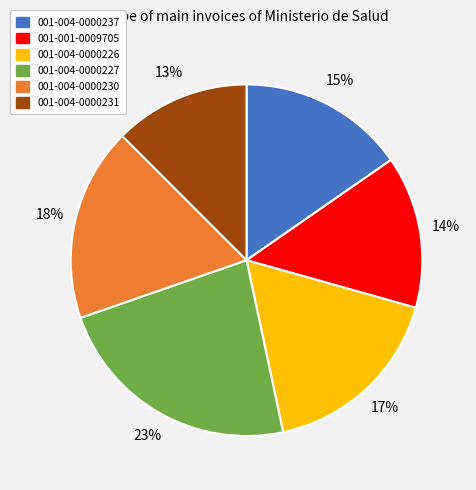

The 001-004-0000226 slice represents 17% of the pie. True or false?

True